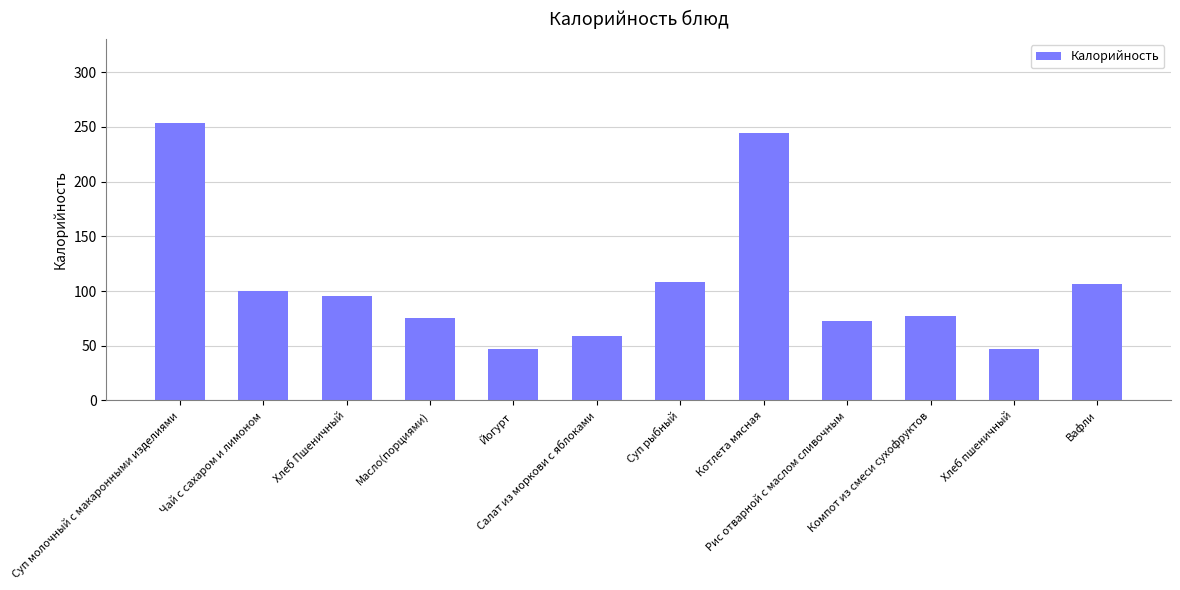

What is the difference between the second highest and second lowest values?

197